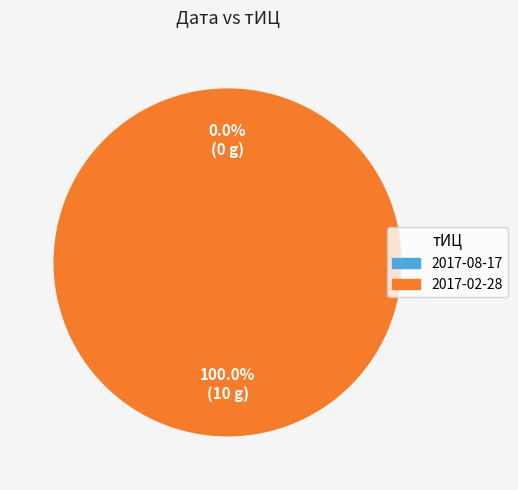

To the nearest percent, what percentage of the pie is 2017-02-28?

100%